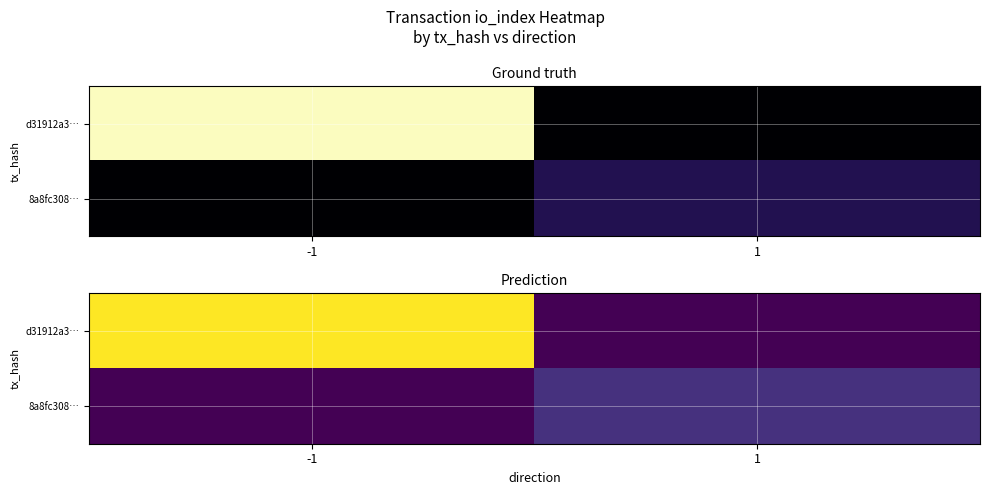

List the series in order of their overall mean, lowest first.

8a8fc308…, d31912a3…